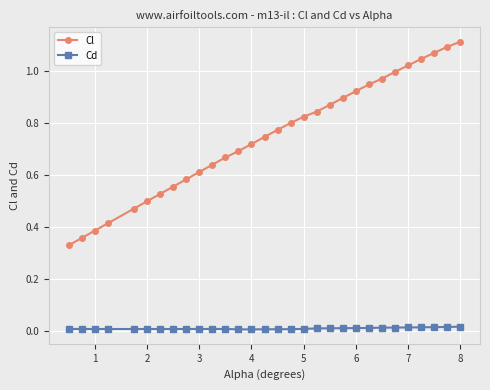

Which series has the largest total across all categories?

Cl